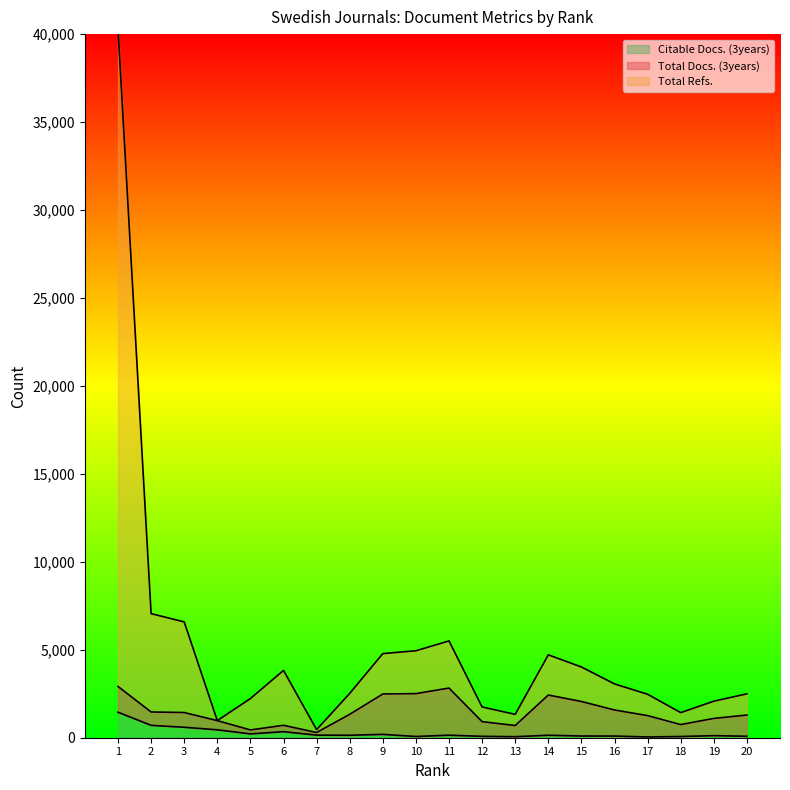

What is the highest value of the Citable Docs. (3years) series?

1450